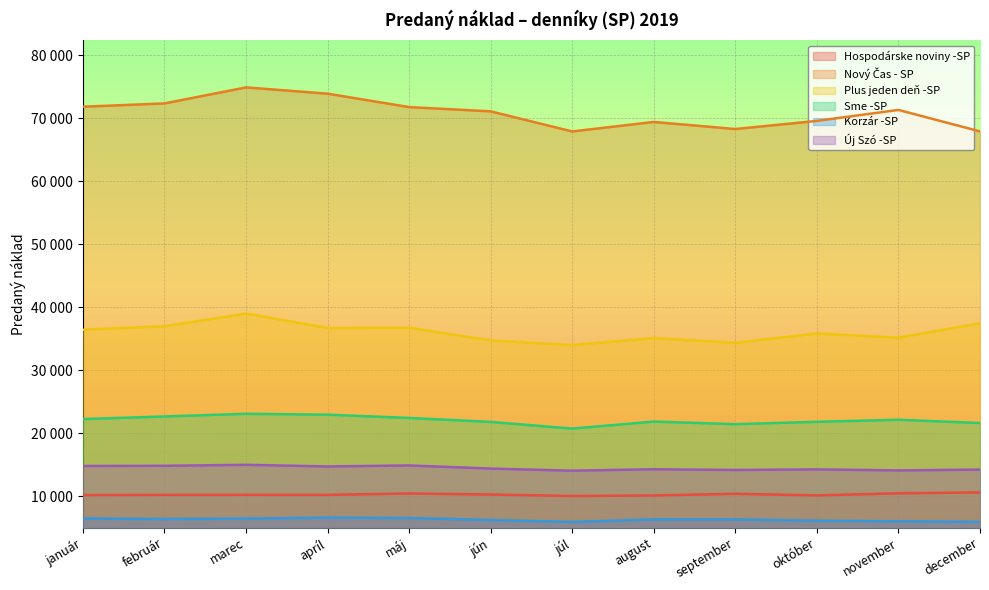

Rank the series by their maximum value, from lowest to highest.

Korzár -SP, Hospodárske noviny -SP, Új Szó -SP, Sme -SP, Plus jeden deň -SP, Nový Čas - SP